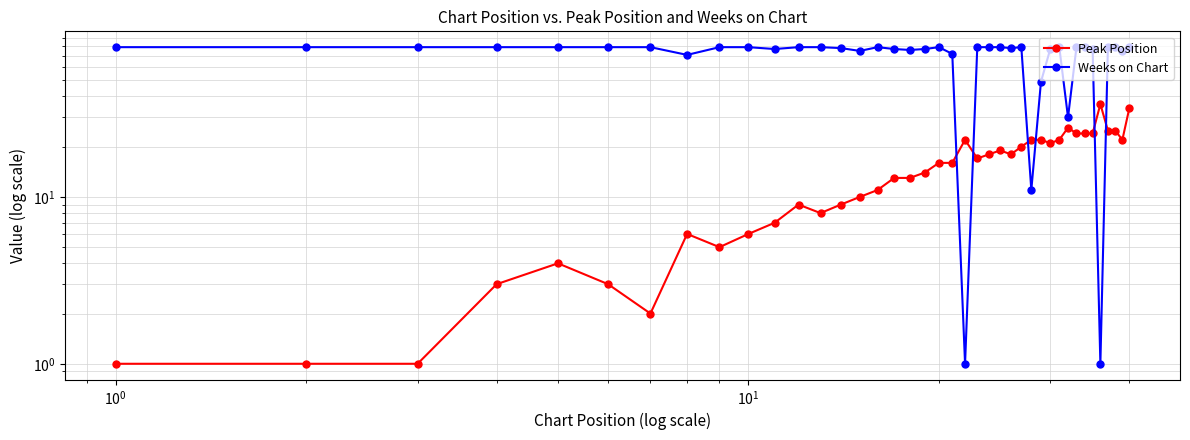

What is the difference between the maximum and minimum values in the Weeks on Chart series?

78